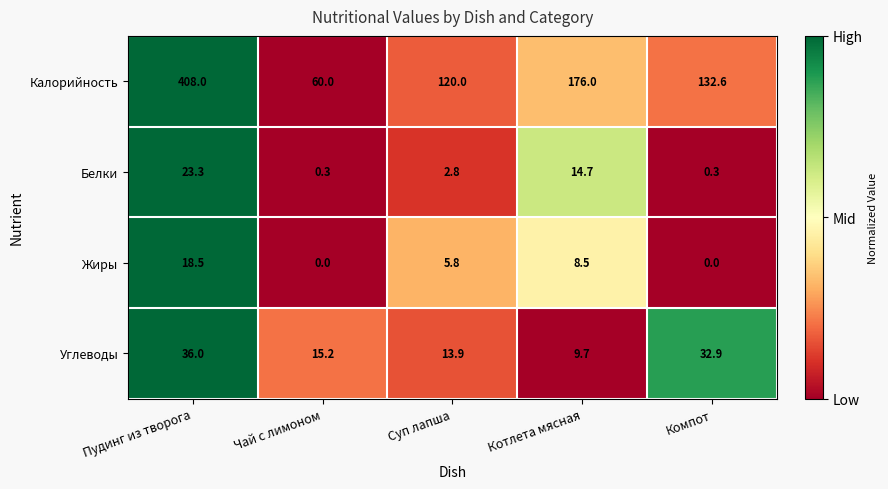

What is the spread (max minus min) of values at Котлета мясная?

167.5